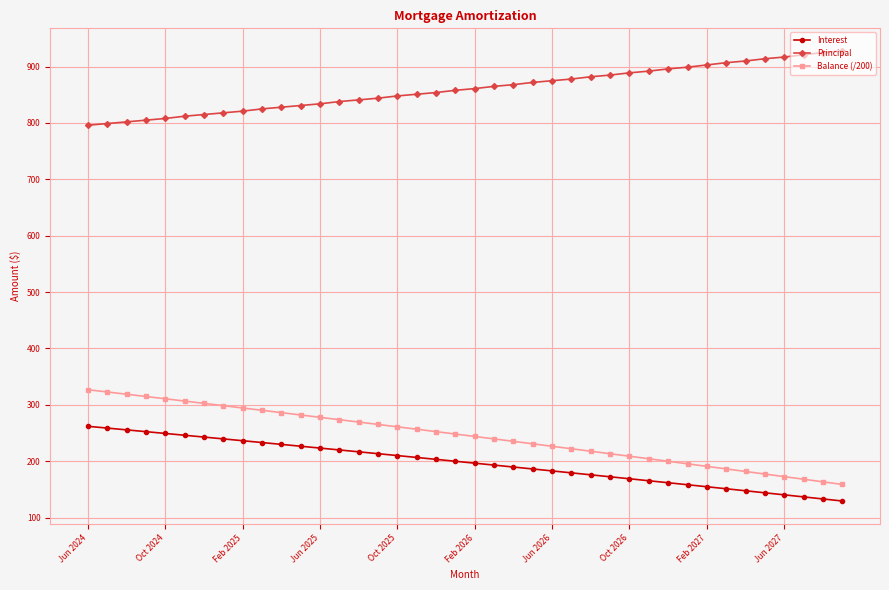

At how many categories does at least one series exceed 733?

40